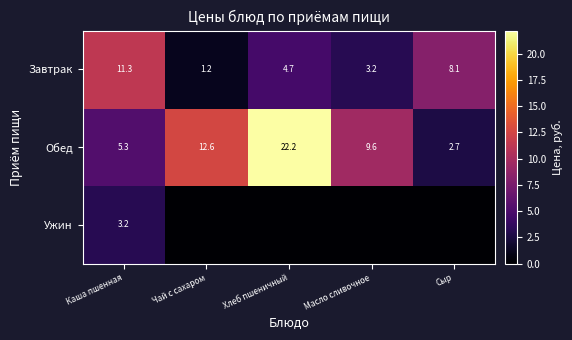

Which category has the highest value in the Обед series?

Хлеб пшеничный